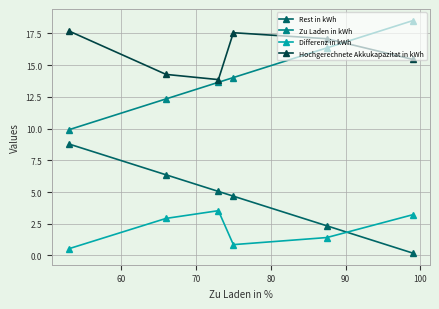

True or false: Hochgerechnete Akkukapazitat in kWh and Differenz in kWh cross at least once.

False